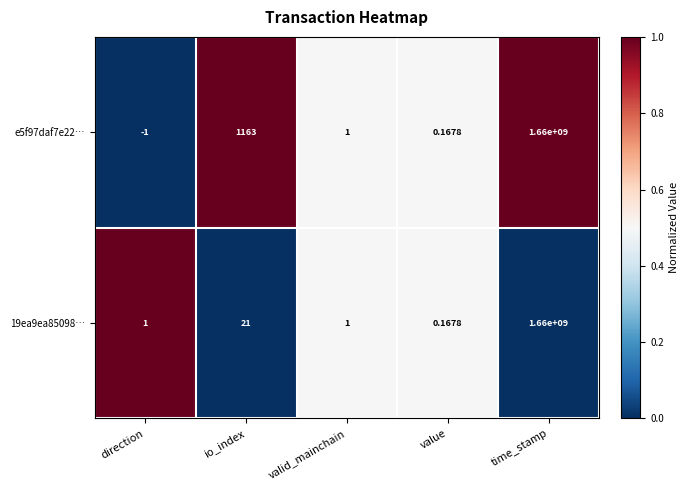

Between direction and value, which series saw the biggest shift?

e5f97daf7e22…